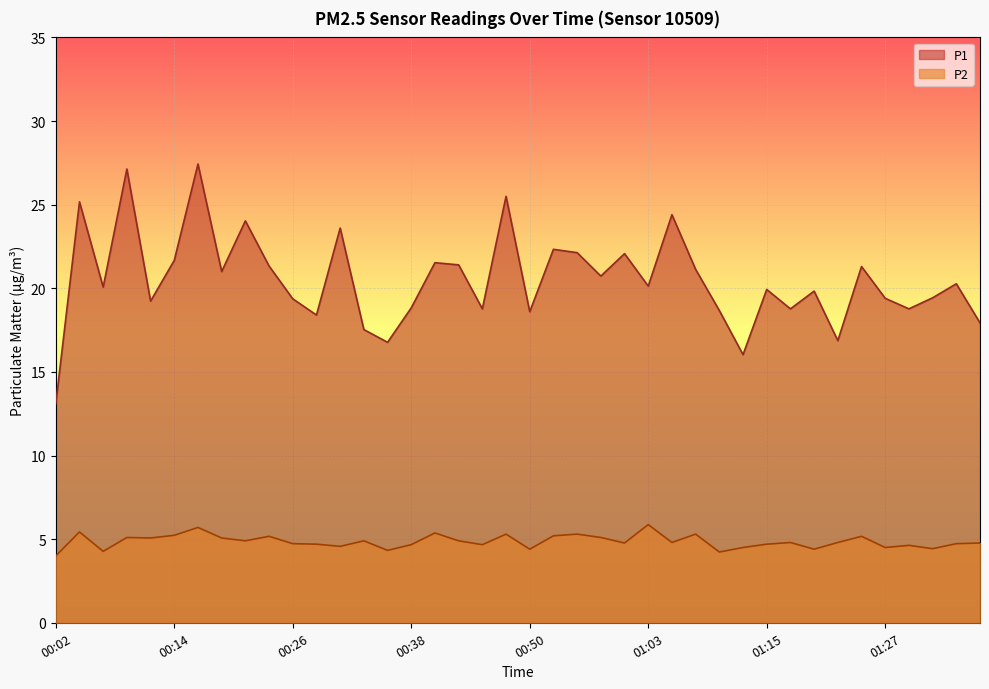

Where is P2 nearest to the value 4?

00:02